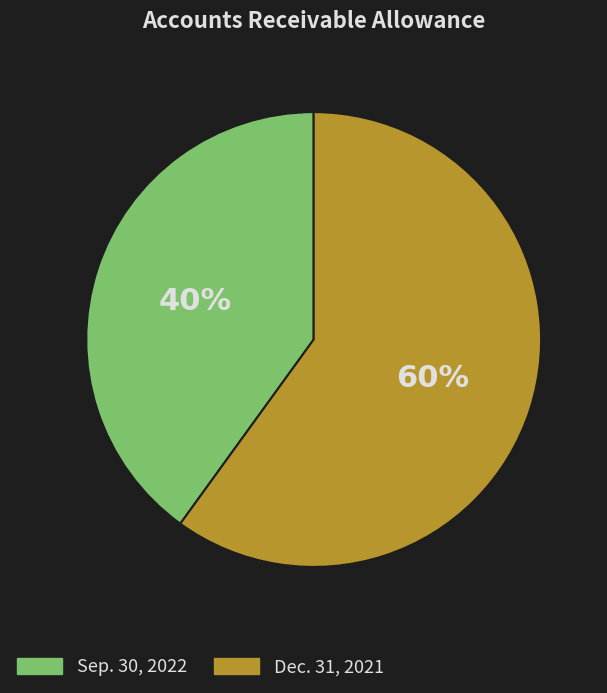

Is it true that Dec. 31, 2021 is 60% of the pie?

True